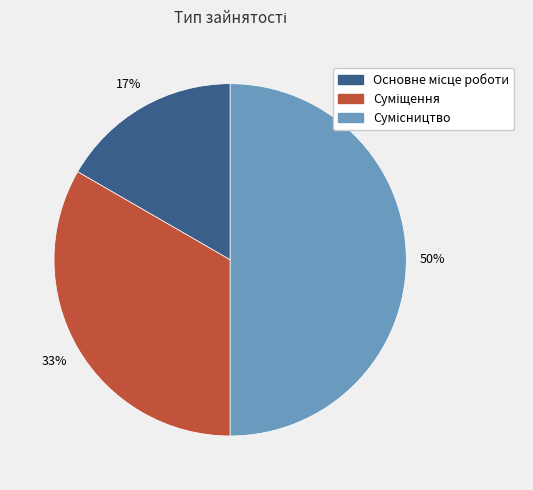

Count the number of slices in the pie.

3